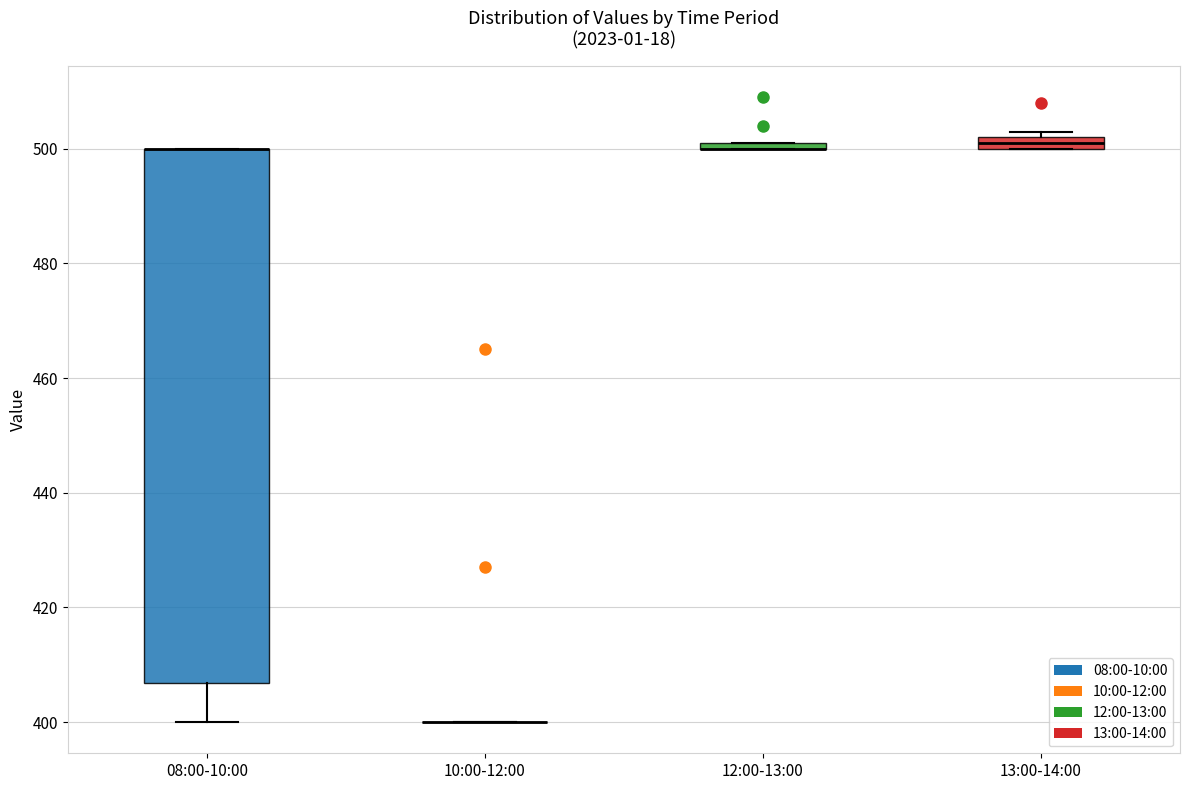

Which box is the tallest, from its lower edge to its upper edge?

08:00-10:00